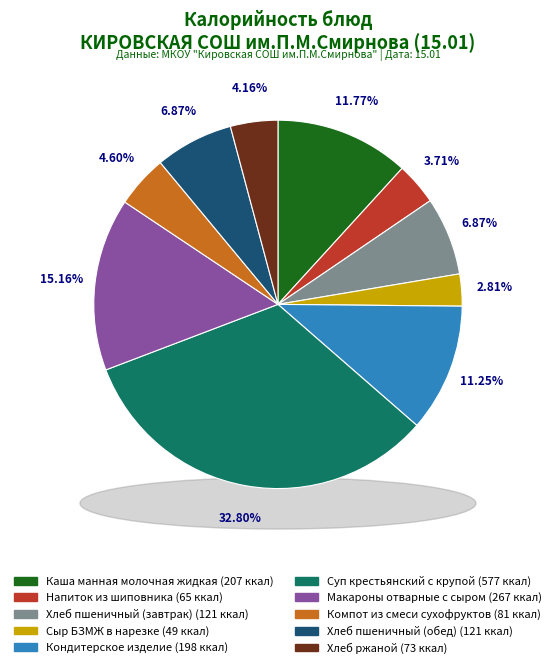

To the nearest percent, what is the difference between the Компот из смеси сухофруктов and Напиток из шиповника slice percentages?

1%